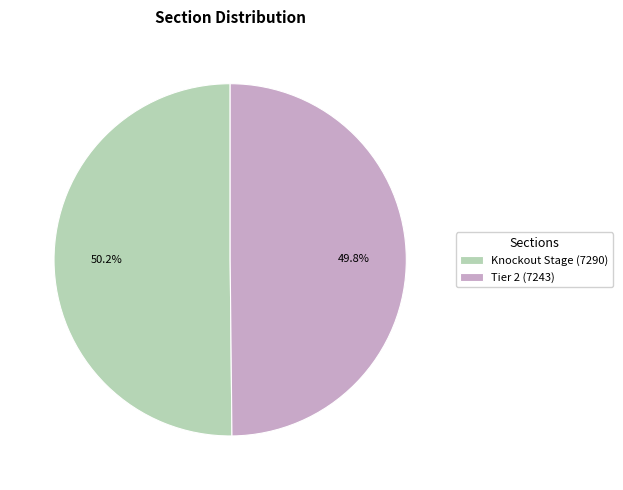

What is the total percentage of Tier 2 (7243) and Knockout Stage (7290)?

100.0%